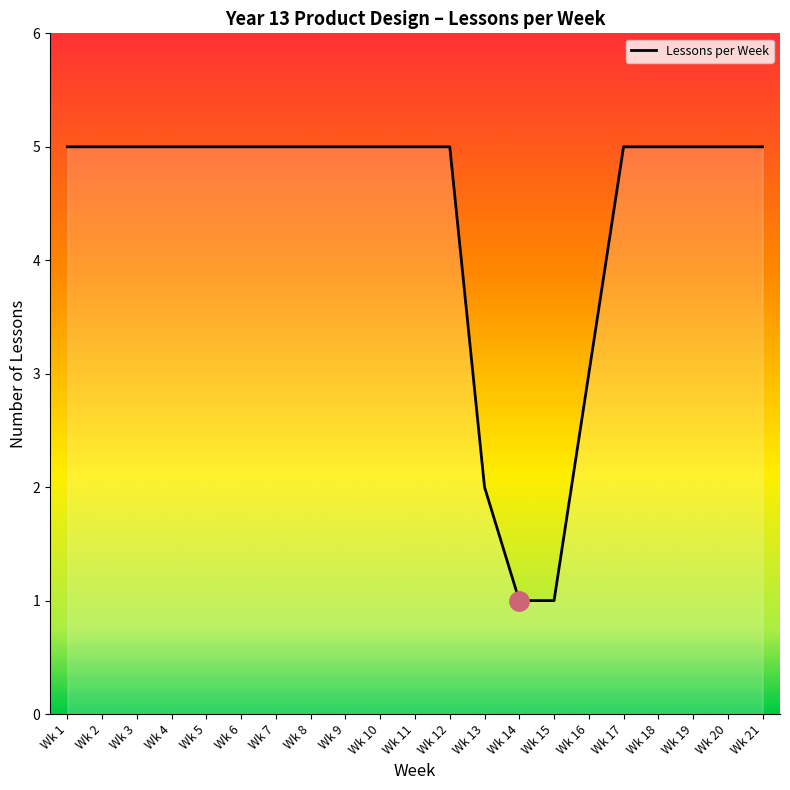

True or false: the data shows 8 at Wk 2.

False